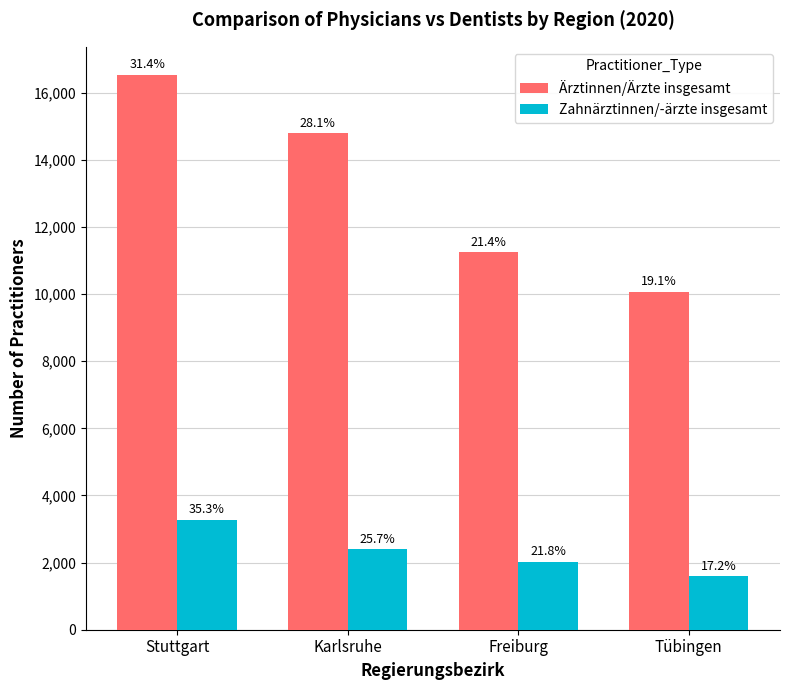

True or false: Ärztinnen/Ärzte insgesamt has a value of 10058 at Stuttgart.

False